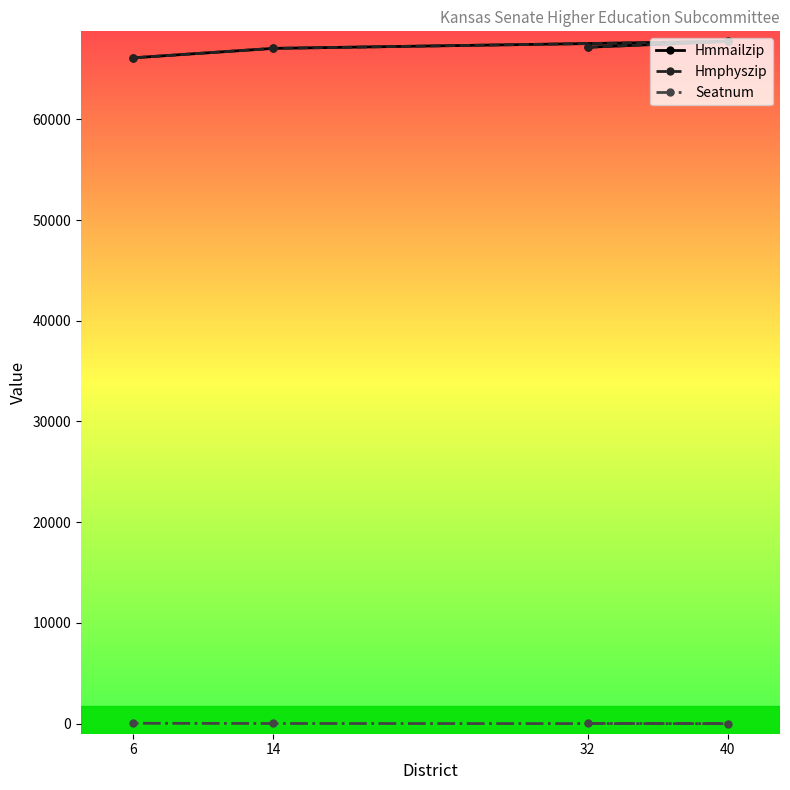

Which series has the largest total across all categories?

Hmmailzip